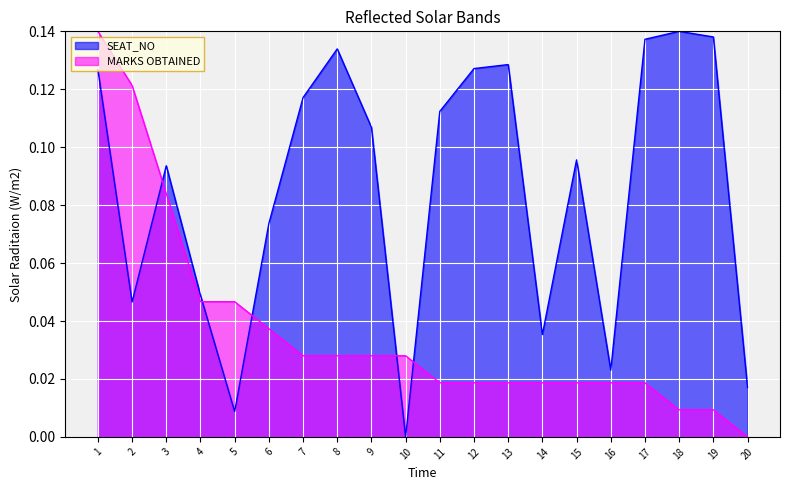

True or false: SEAT_NO and MARKS OBTAINED intersect in this chart.

True